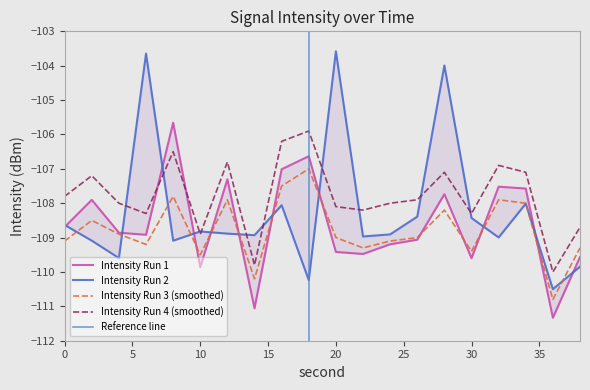

The value of Intensity Run 1 at 24 is -109.2. True or false?

True